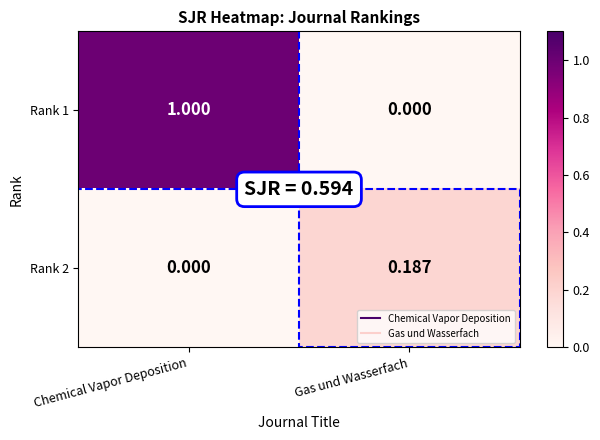

Is the value of Rank 1 at Chemical Vapor Deposition greater than the value of Rank 2 at Chemical Vapor Deposition?

Yes